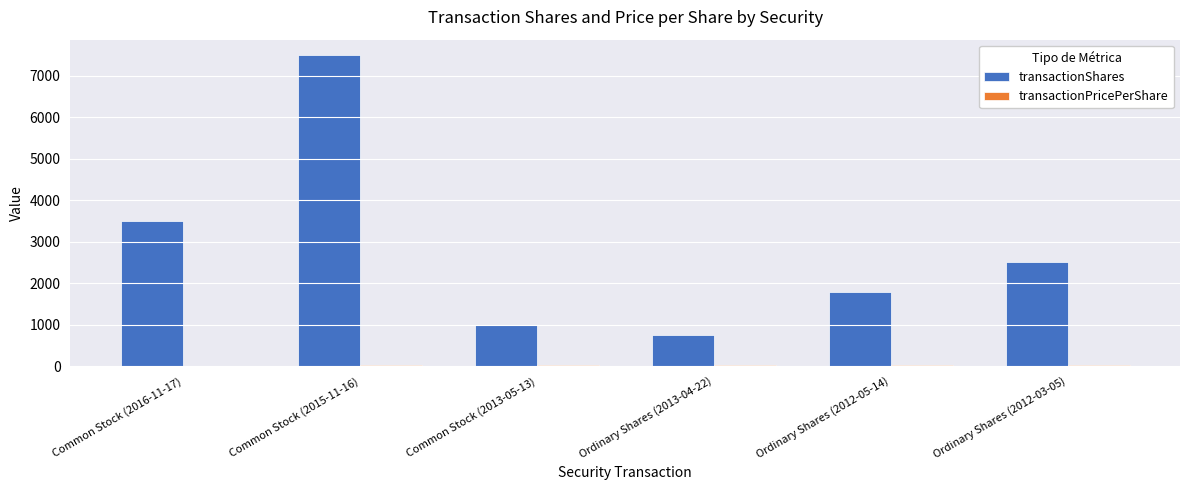

What is the greatest value displayed?

7500.0